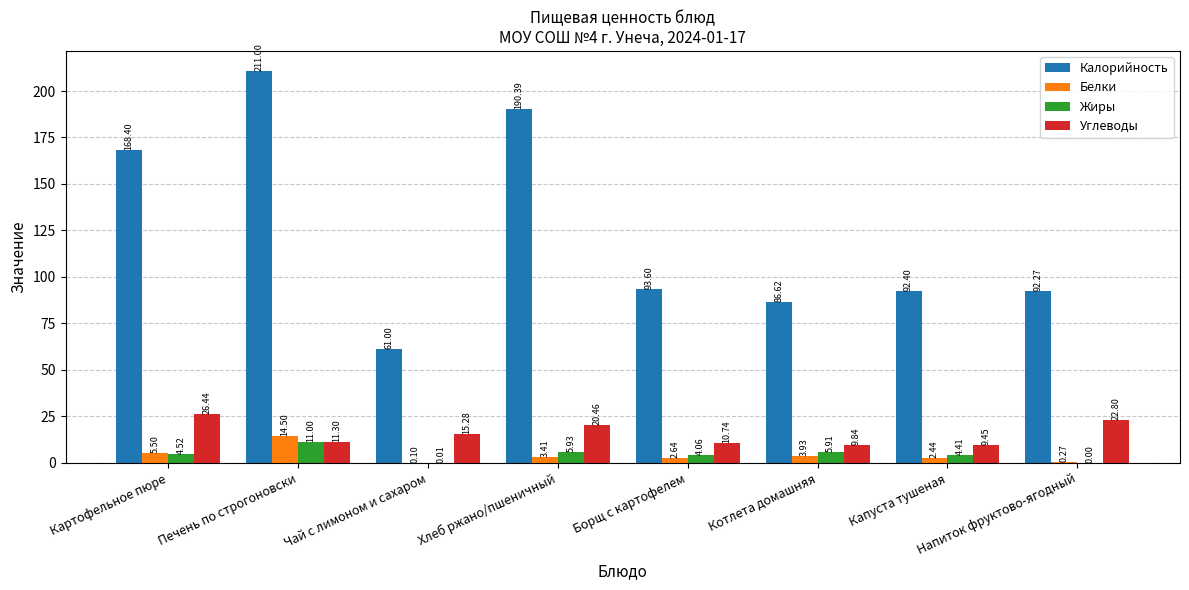

How many values in the Углеводы series exceed 15?

4